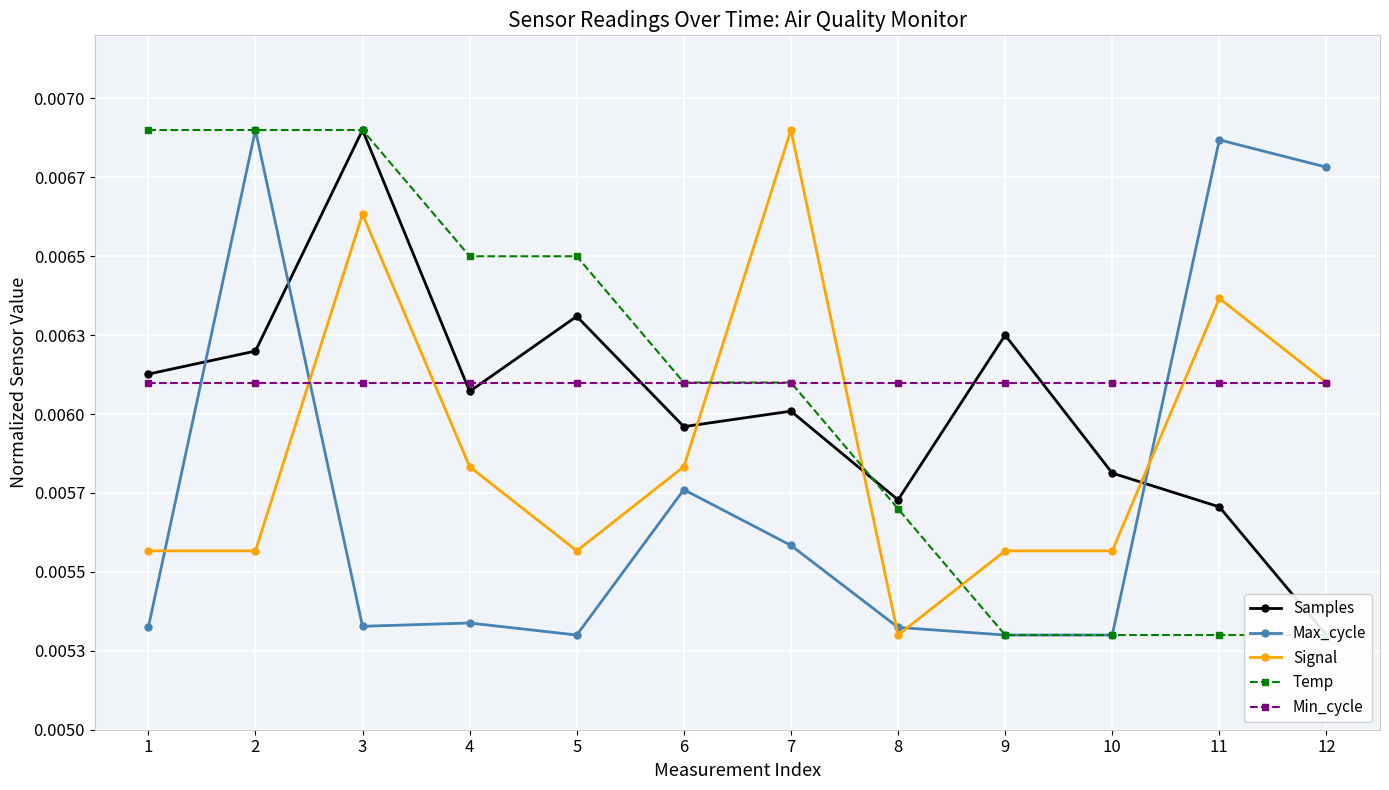

At 4, list the series in order from largest to smallest.

Temp, Min_cycle, Samples, Signal, Max_cycle